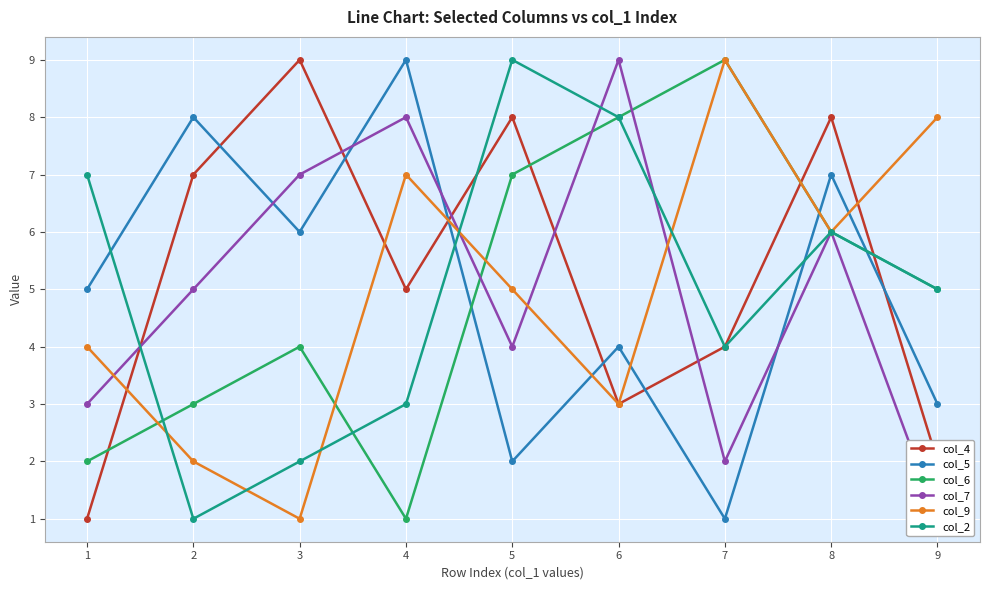

Where do col_9 and col_2 first cross each other?

1 and 2